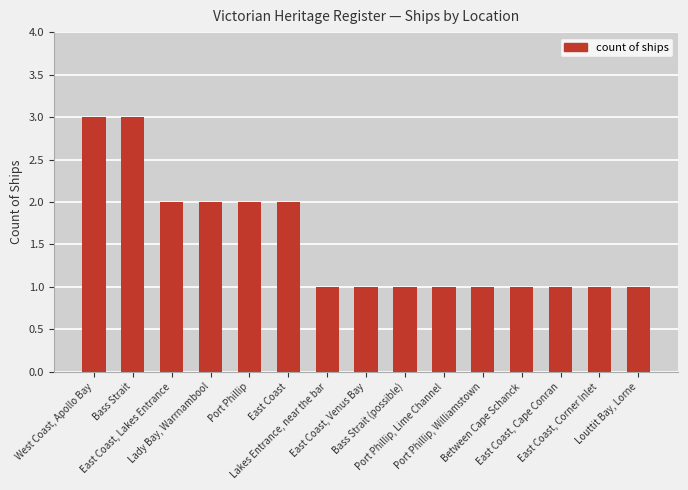

Reading left to right, extract all data points from this chart.

West Coast, Apollo Bay=3	Bass Strait=3	East Coast, Lakes Entrance=2	Lady Bay, Warrnambool=2	Port Phillip=2	East Coast=2	Lakes Entrance, near the bar=1	East Coast, Venus Bay=1	Bass Strait (possible)=1	Port Phillip, Lime Channel=1	Port Phillip, Williamstown=1	Between Cape Schanck=1	East Coast, Cape Conran=1	East Coast, Corner Inlet=1	Louttit Bay, Lorne=1